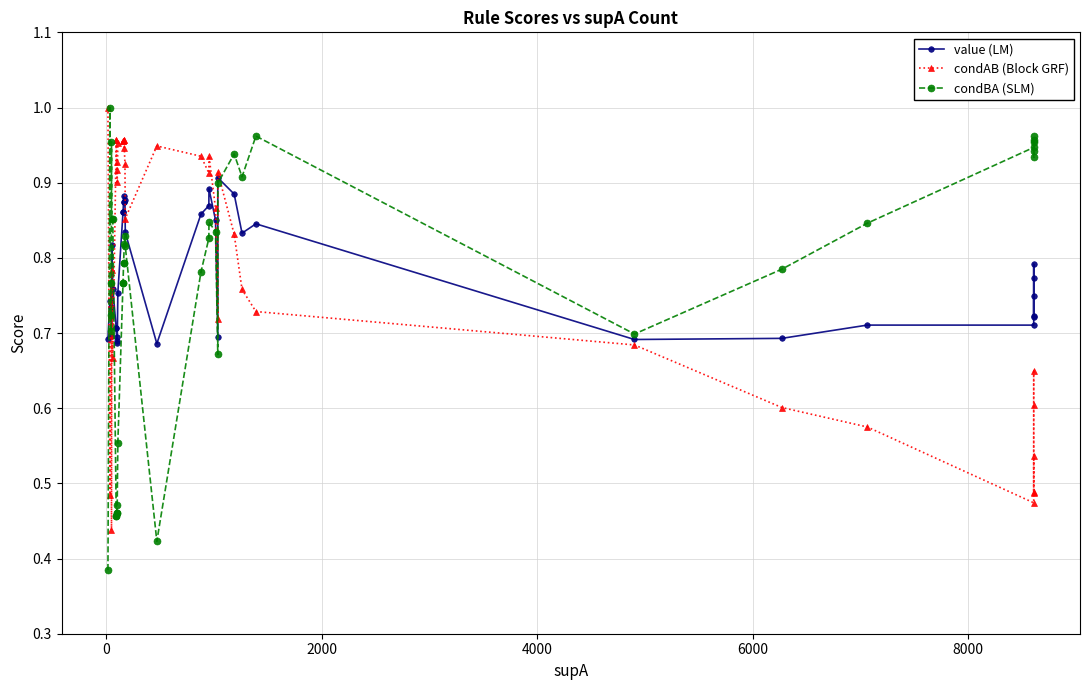

What is the maximum value shown in the chart?

1.0